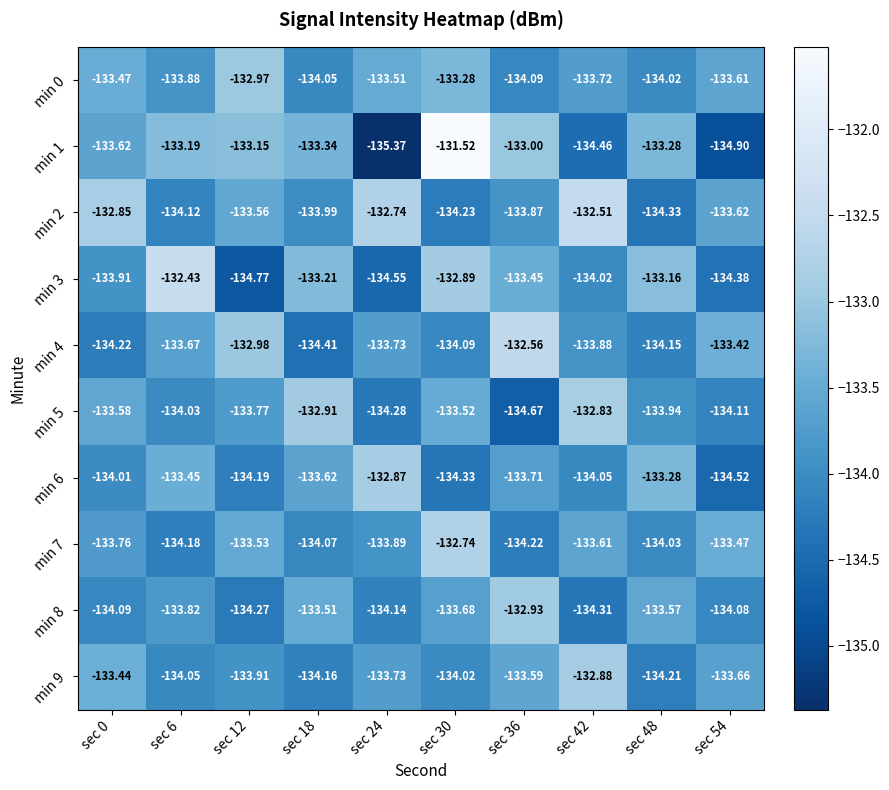

Which category has the lowest value across all series?

sec 24